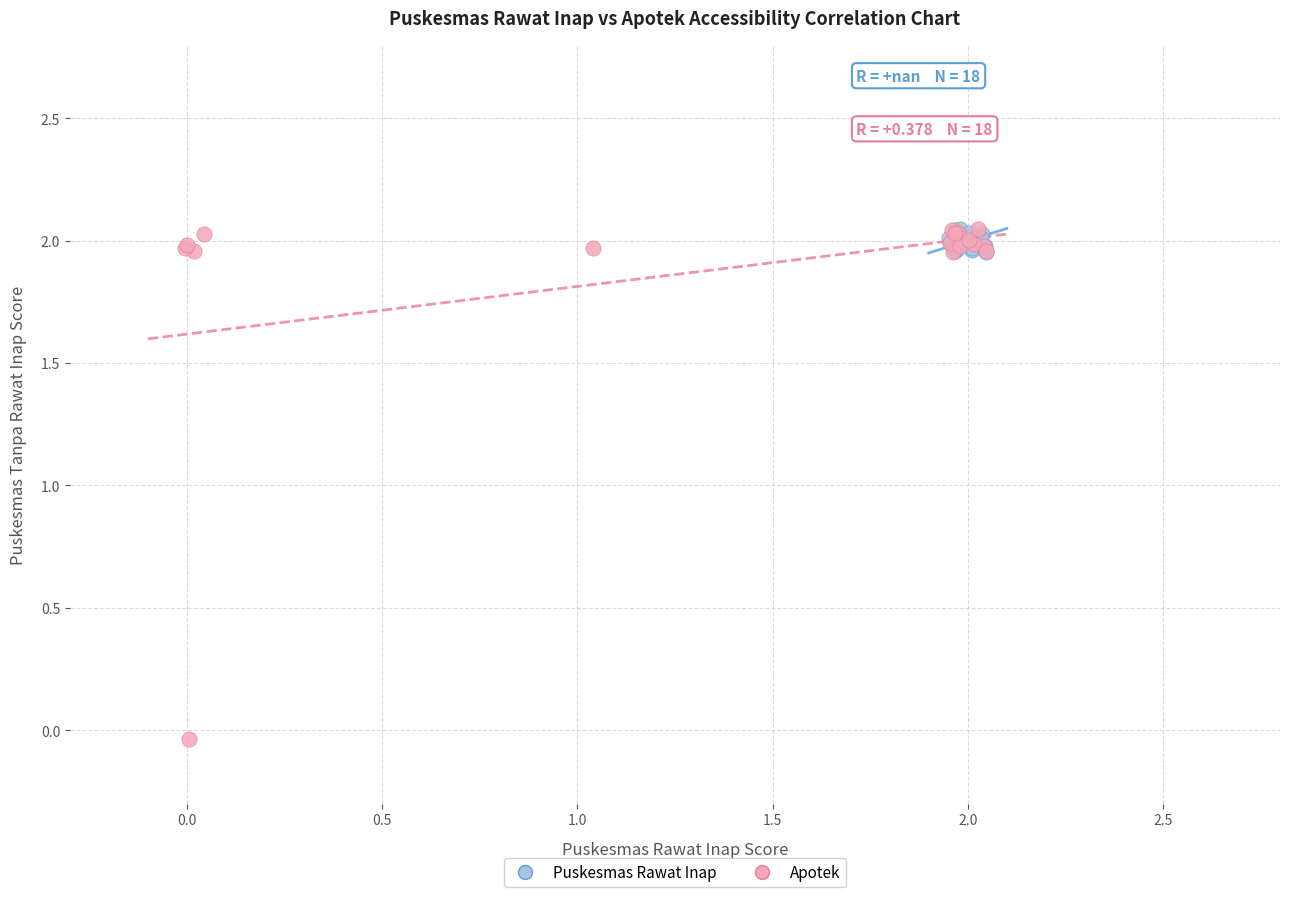

Which series has the largest Y range (max minus min)?

Apotek